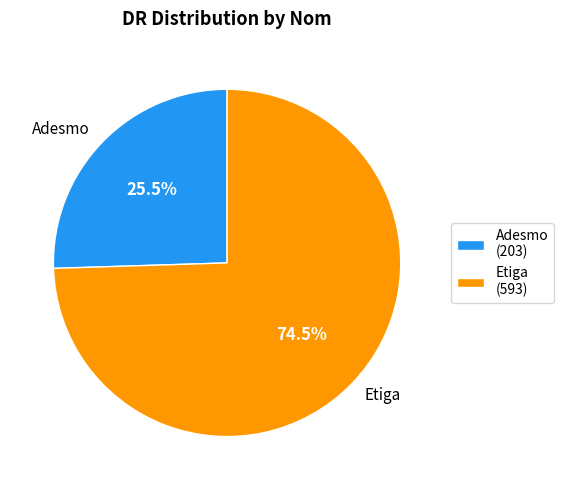

True or false: Etiga accounts for 82% of the total.

False